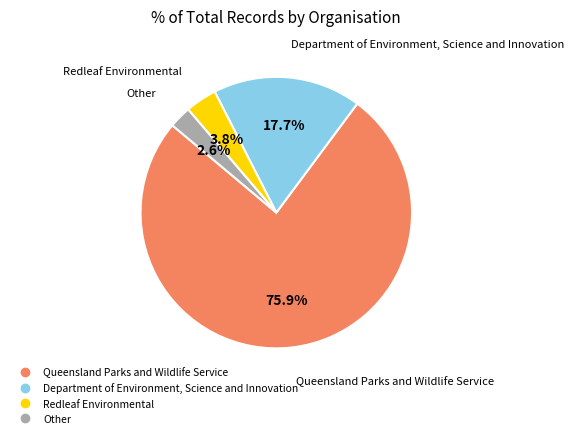

Which has a higher value, Queensland Parks and Wildlife Service or Other?

Queensland Parks and Wildlife Service